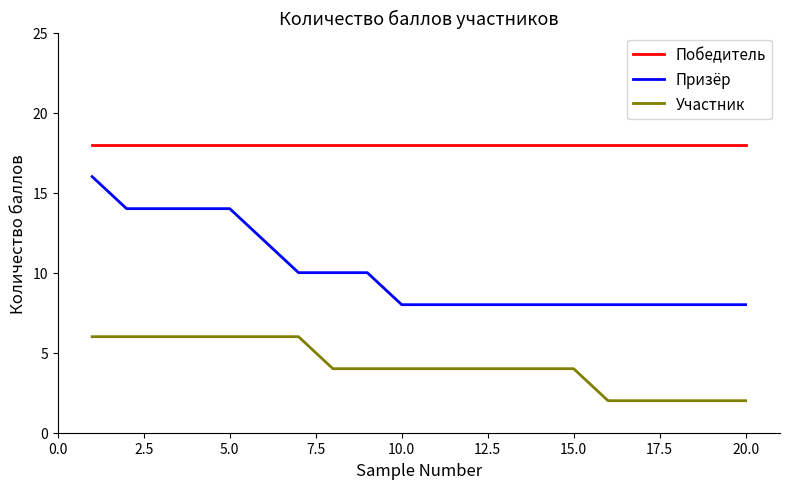

What is the difference between the maximum and minimum values in the Призёр series?

8